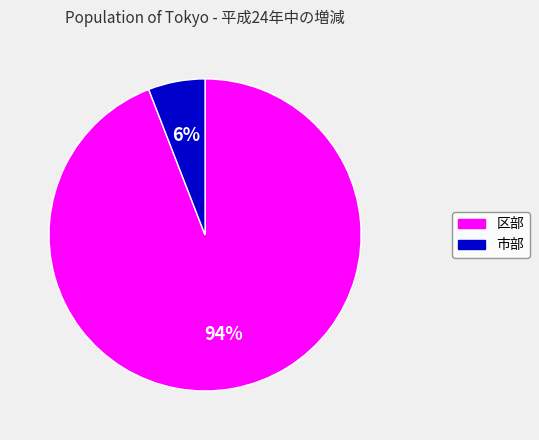

How many slices are in this pie chart?

2